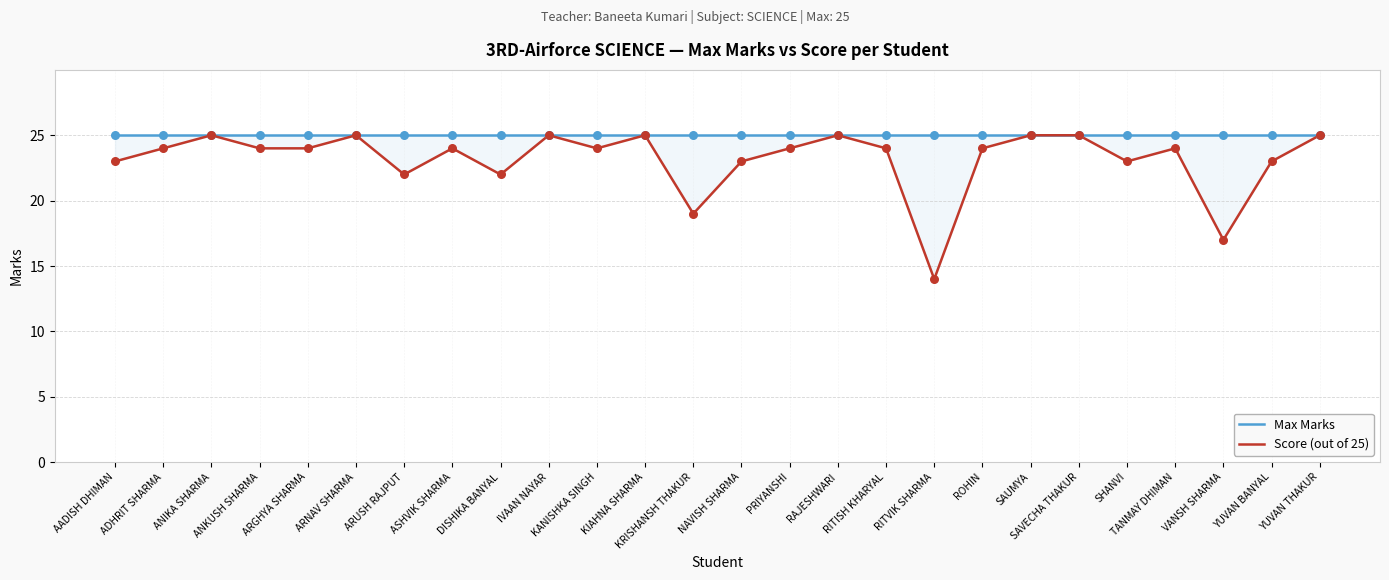

Which series has the widest spread of Y values?

Score (out of 25)